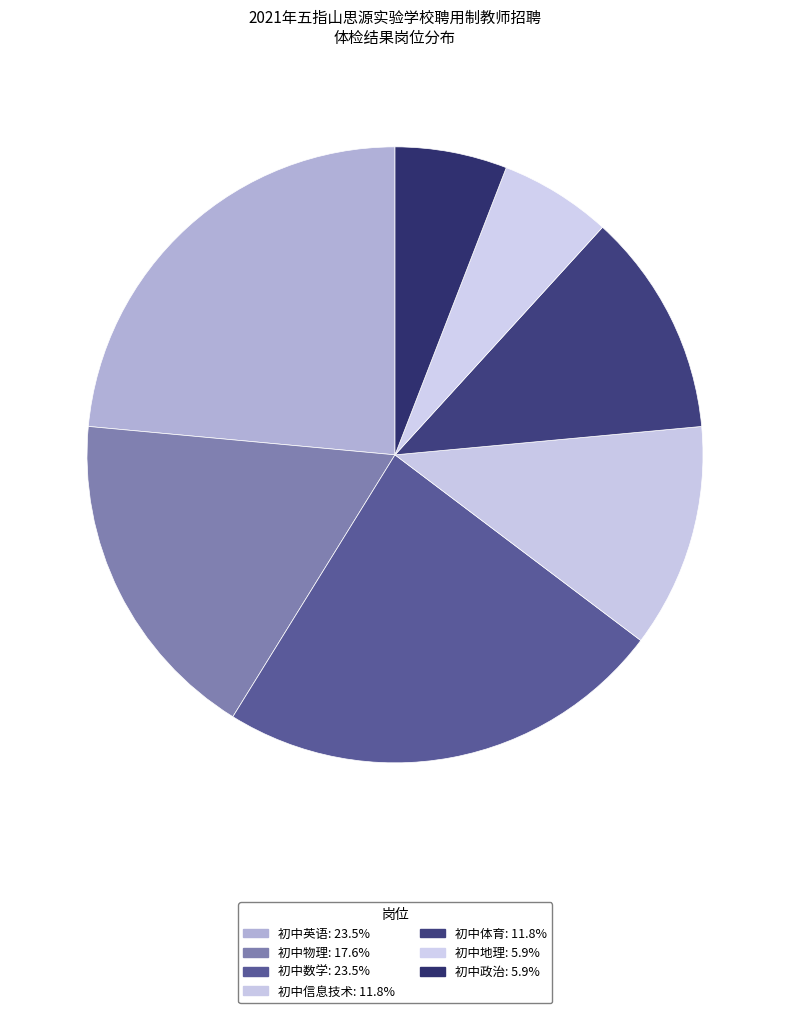

Count the number of slices in the pie.

7